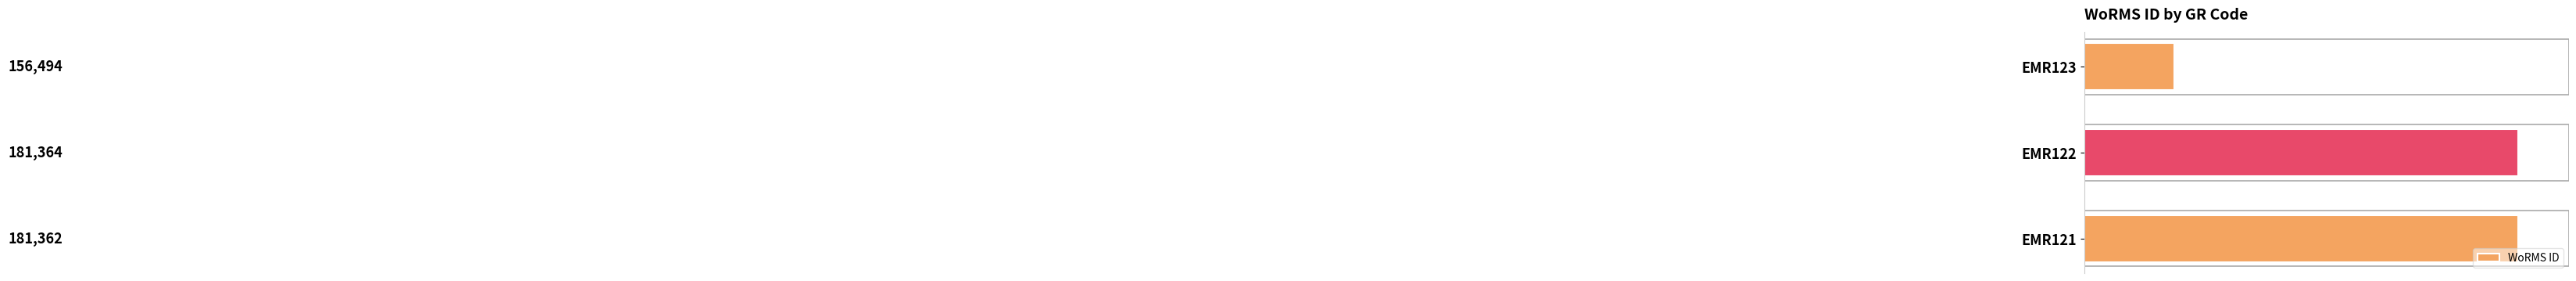

The chart shows a value of 181364 at EMR122. True or false?

True